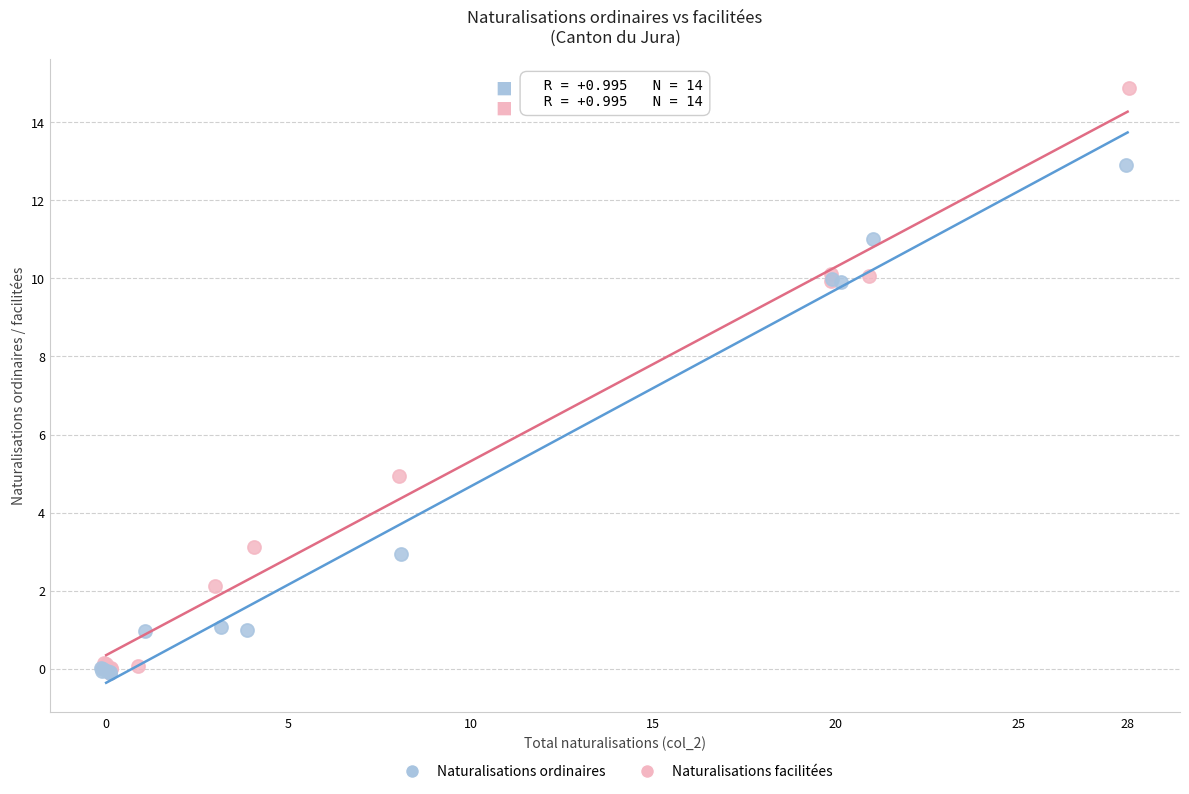

Which series contains the highest Y value?

Naturalisations facilitées